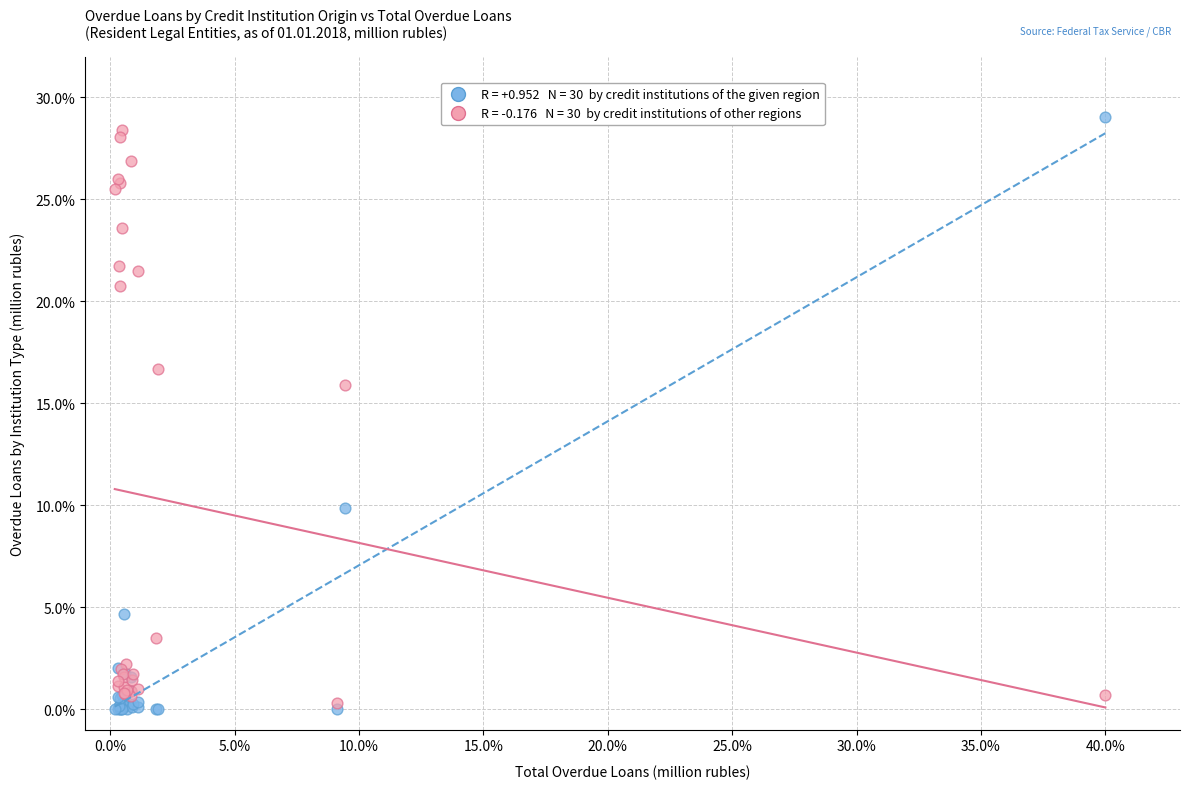

Across all series, what Y value is closest to 14?

15.9